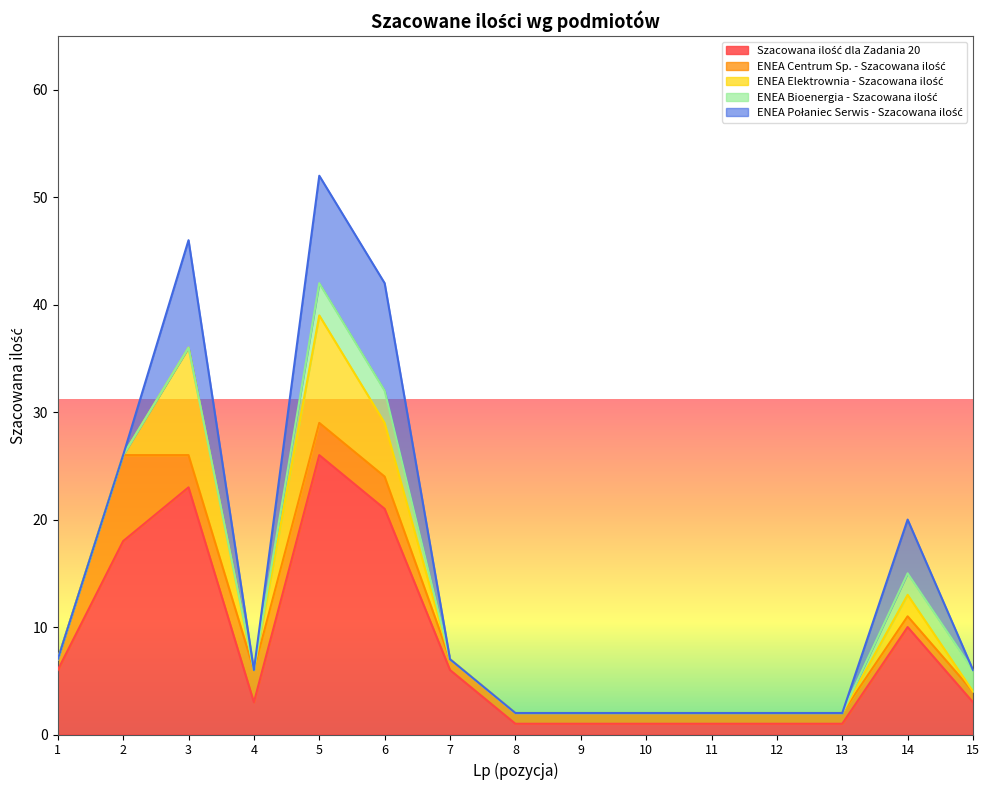

True or false: ENEA Elektrownia - Szacowana ilość has a value of 3 at 15.

False